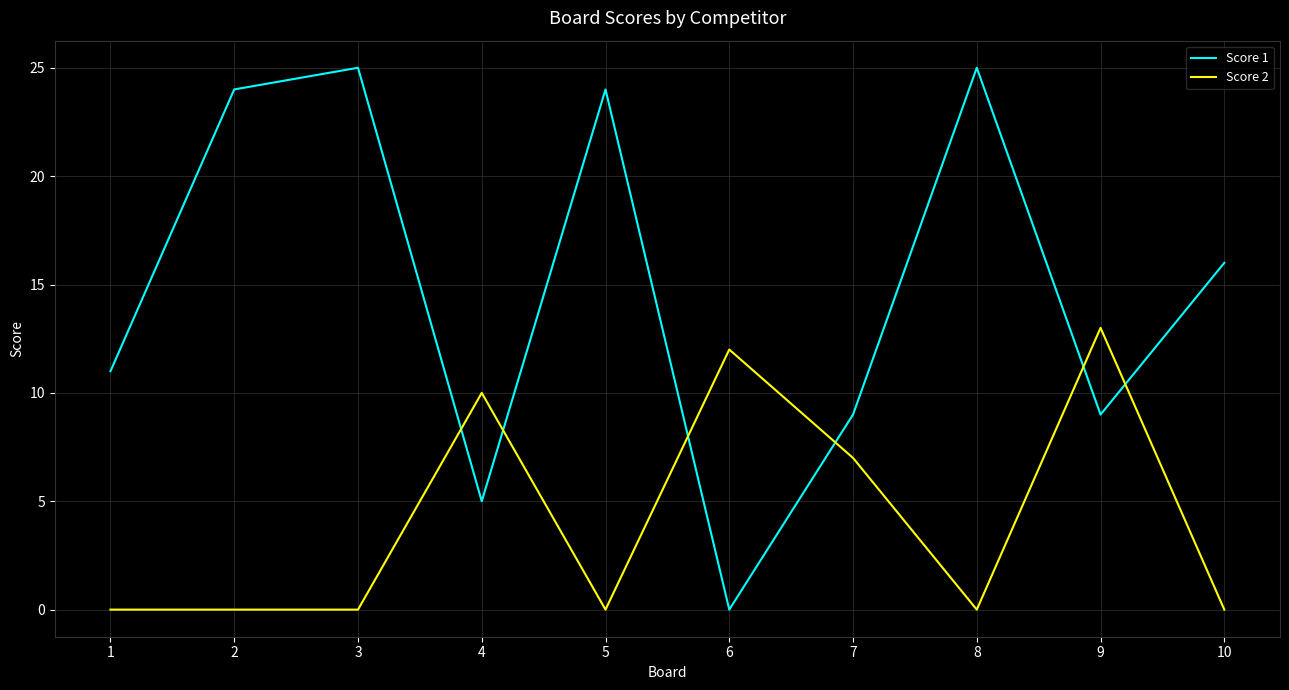

At which label is Score 2 closest to 6?

7